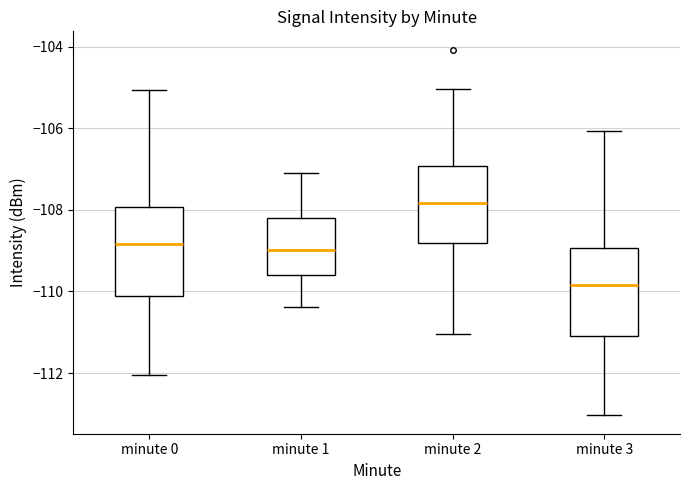

Reading left to right, transcribe this box plot: for each box, give where its median line is, the range the box spans, and where its two whiskers end, as read against the y-axis. The values are not printed on the chart, so give them approximately, as read against the axis.

minute 0: median -108.8, box -110.2 to -108.0, whiskers -112.0 to -105.0
minute 1: median -109.0, box -109.6 to -108.2, whiskers -110.4 to -107.0
minute 2: median -107.8, box -108.8 to -107.0, whiskers -111.0 to -105.0
minute 3: median -109.8, box -111.2 to -109.0, whiskers -113.0 to -106.0